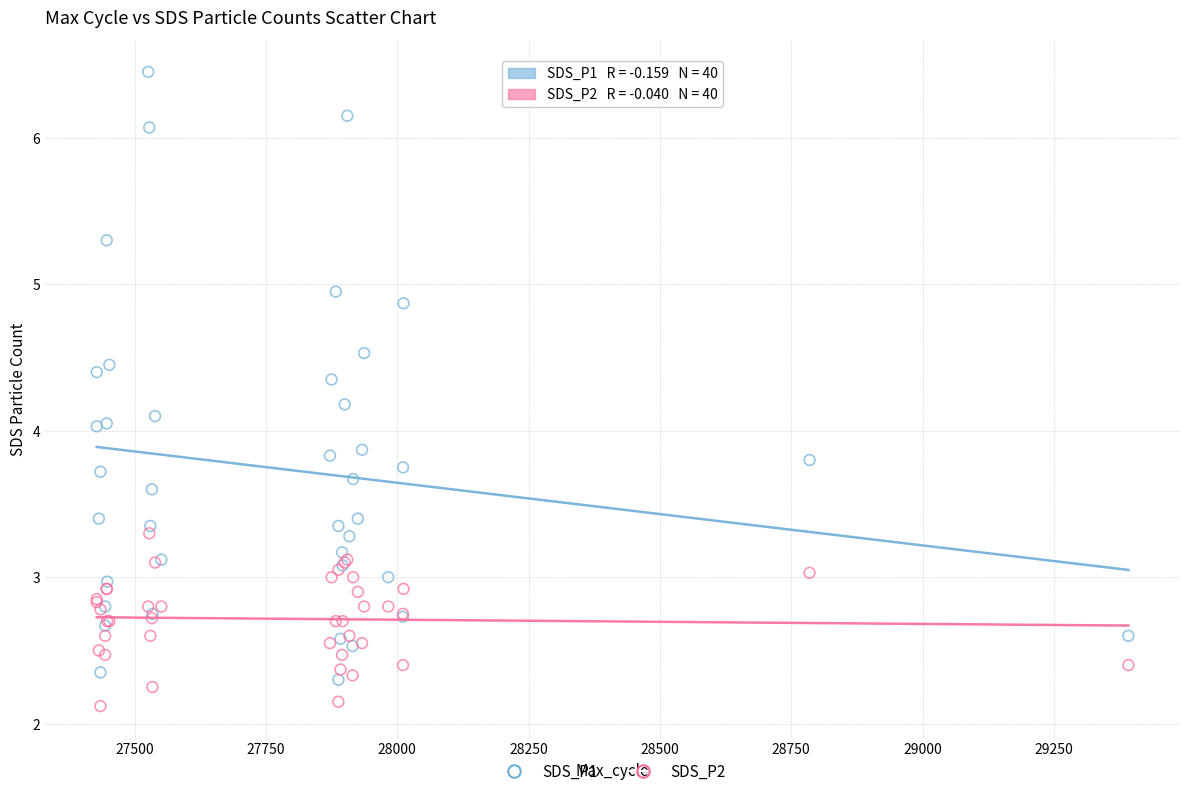

Which series reaches the maximum Y coordinate?

SDS_P1